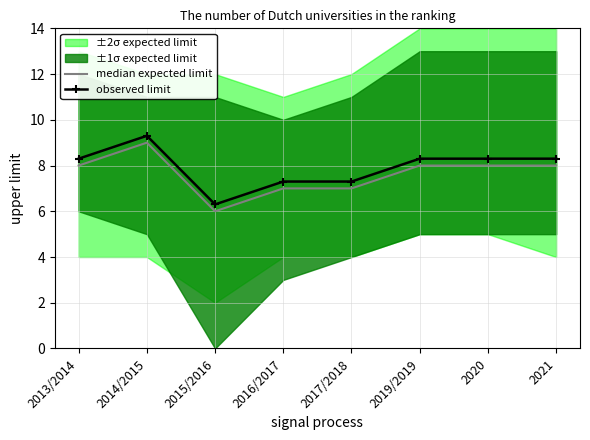

At which label does observed limit reach its peak?

2014/2015